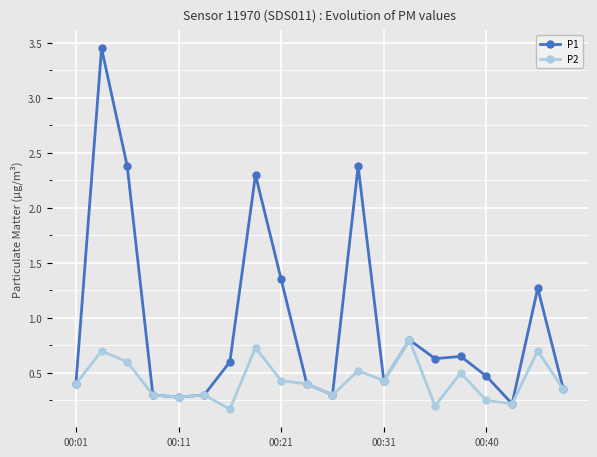

Which series has the largest range (max minus min)?

P1